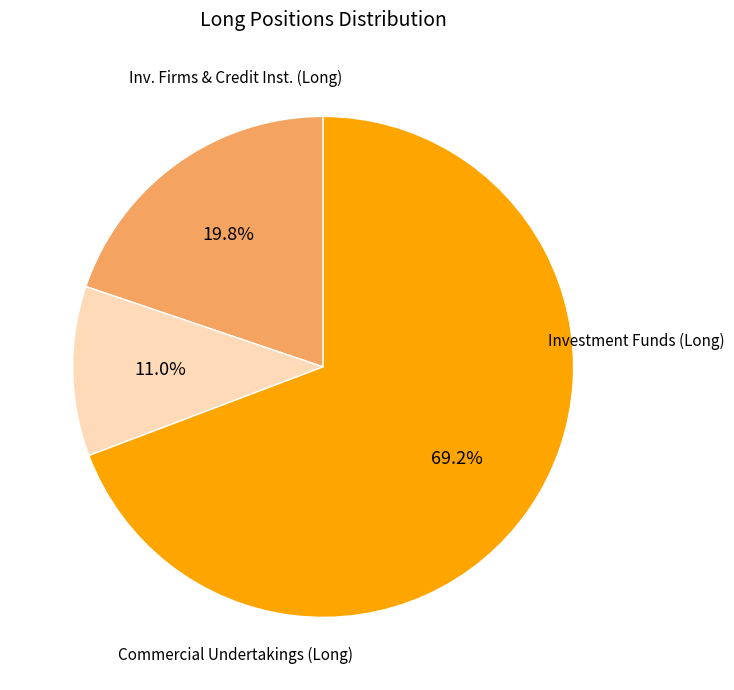

Does any single category account for the majority?

Yes